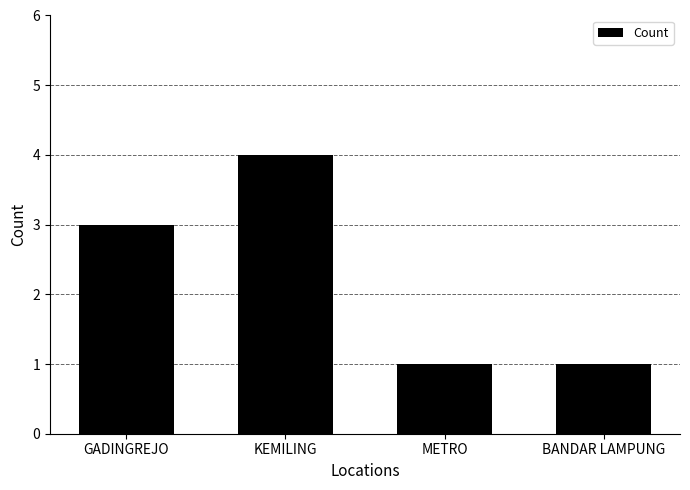

Are the bars grouped side by side (vs. stacked)?

No